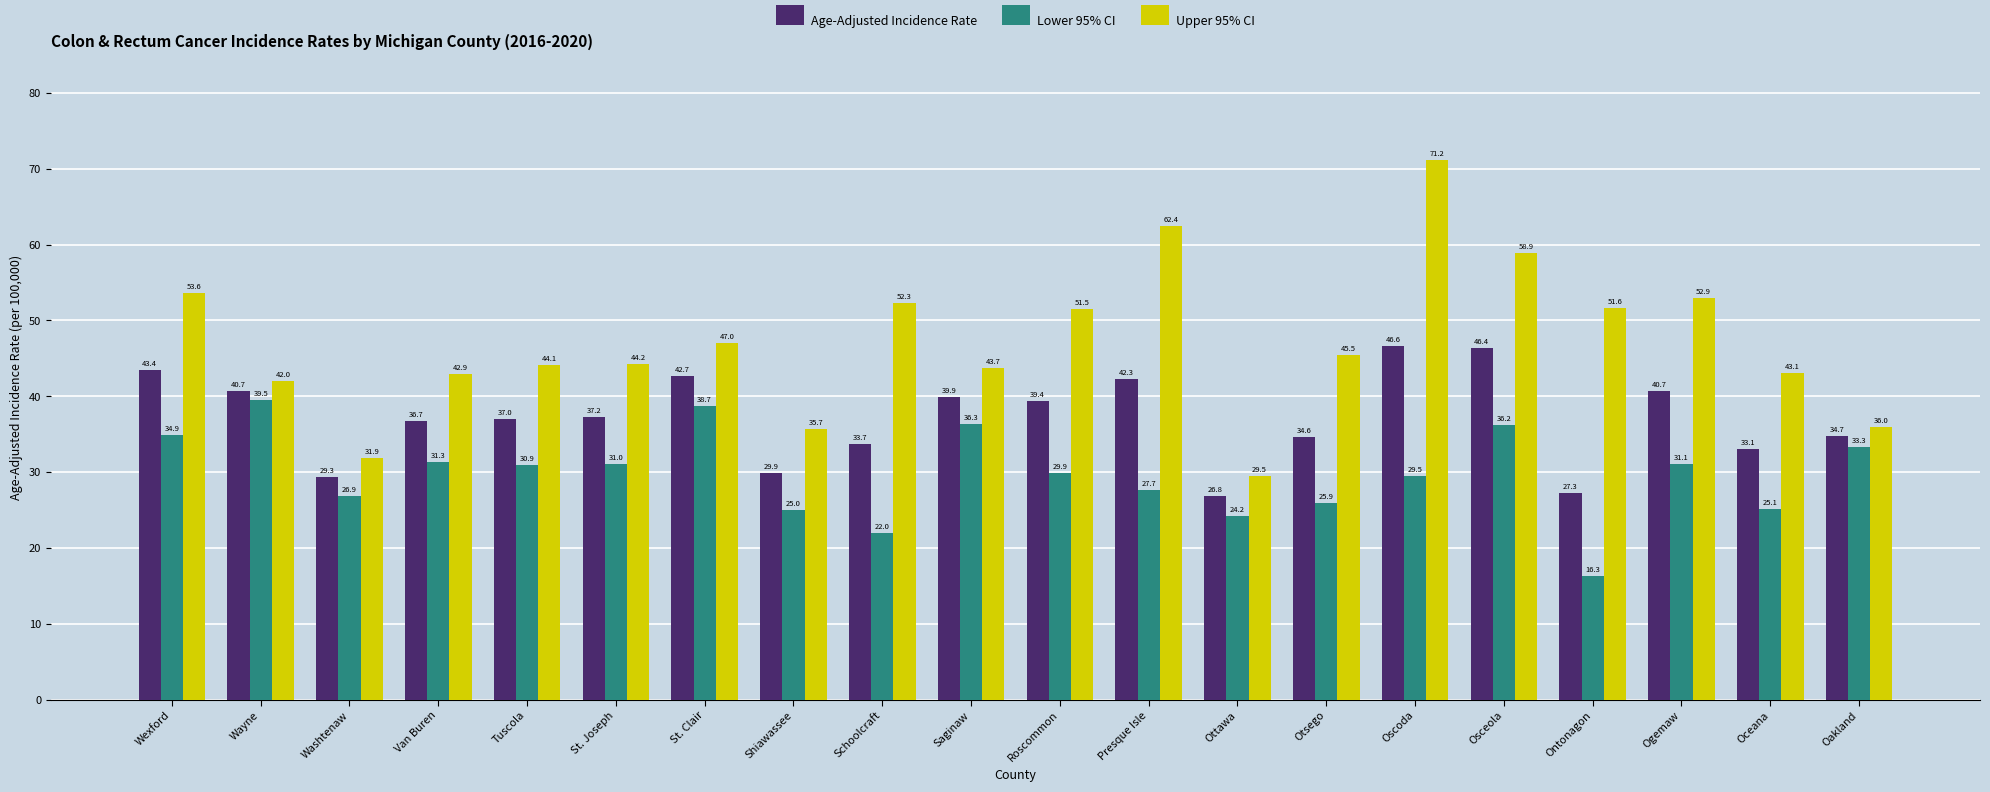

What is the greatest value displayed?

71.2